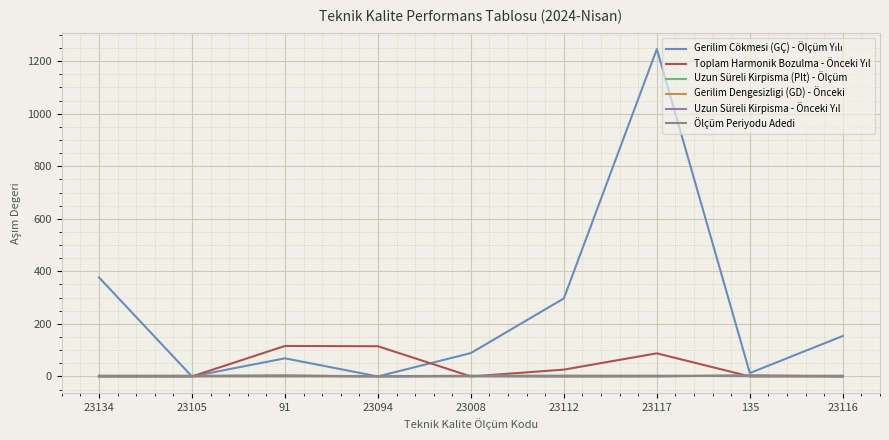

The Ölçüm Periyodu Adedi series shows 3 at 23008. True or false?

True